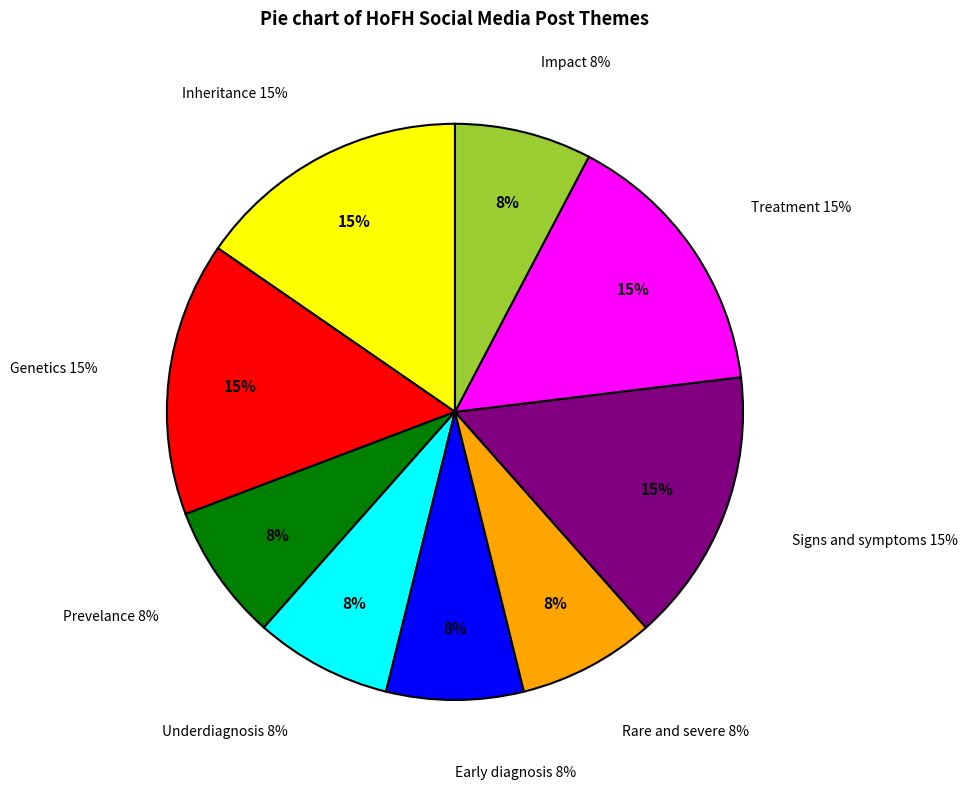

Does Signs and symptoms represent more than half of the total?

No